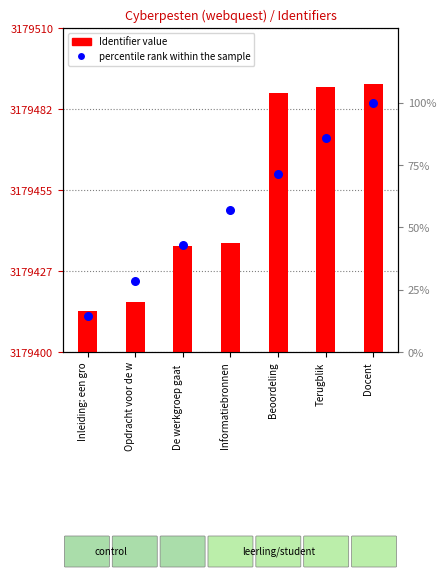

At how many categories does at least one series exceed 3057759?

7